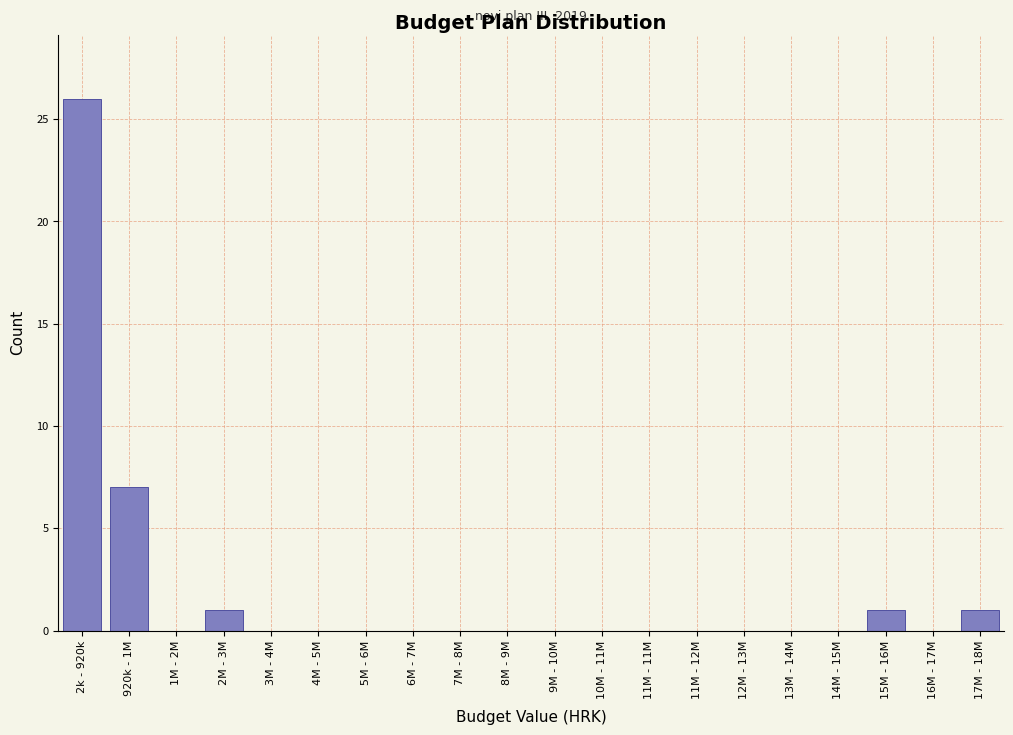

Reading left to right, list all the values displayed in this chart.

2k - 920k=26	920k - 1M=7	1M - 2M=0	2M - 3M=1	3M - 4M=0	4M - 5M=0	5M - 6M=0	6M - 7M=0	7M - 8M=0	8M - 9M=0	9M - 10M=0	10M - 11M=0	11M - 11M=0	11M - 12M=0	12M - 13M=0	13M - 14M=0	14M - 15M=0	15M - 16M=1	16M - 17M=0	17M - 18M=1